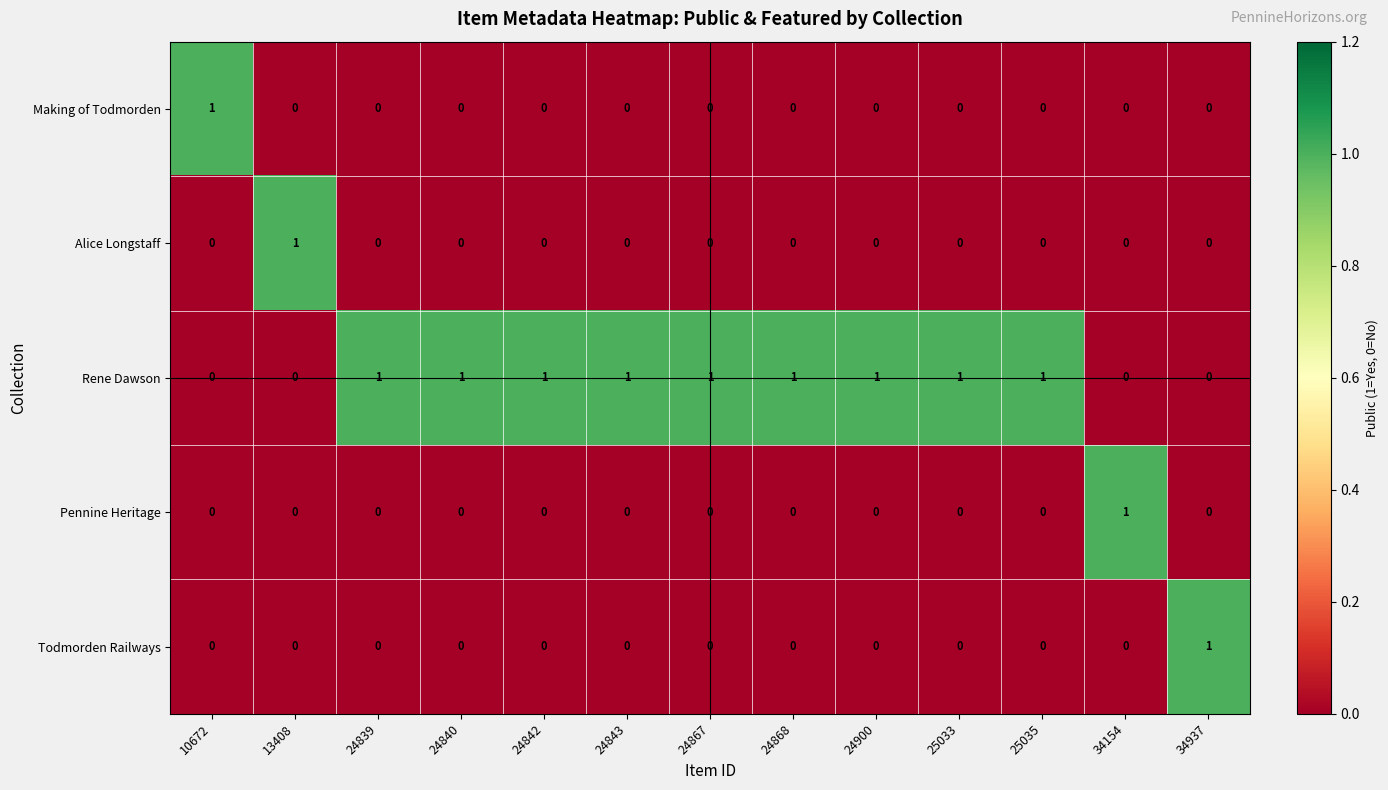

Count the Todmorden Railways values in the range 0 to 1.

13